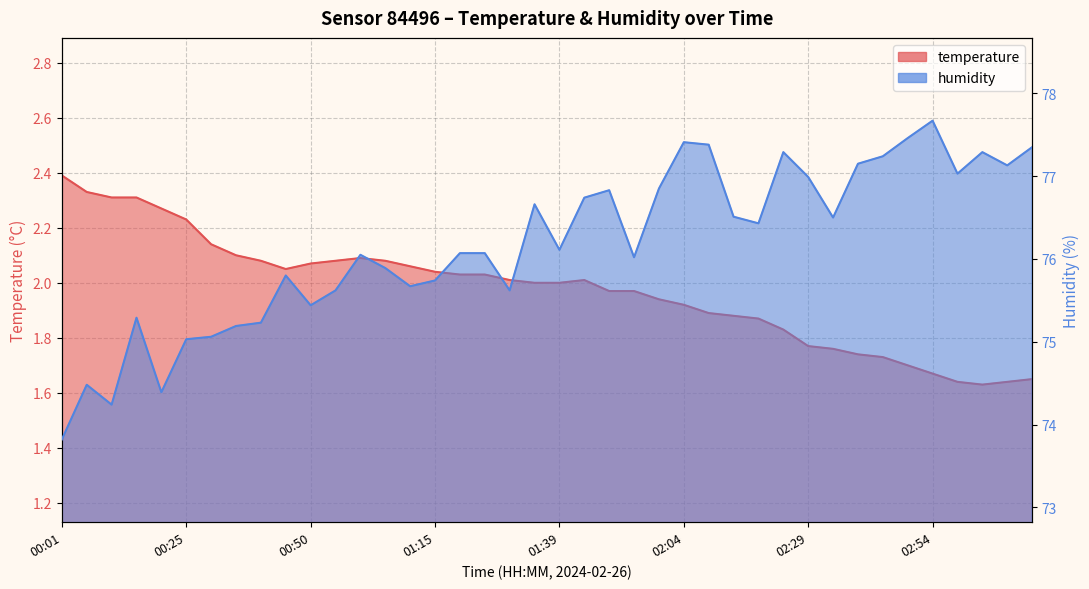

At which category does humidity reach its first local valley?

00:10